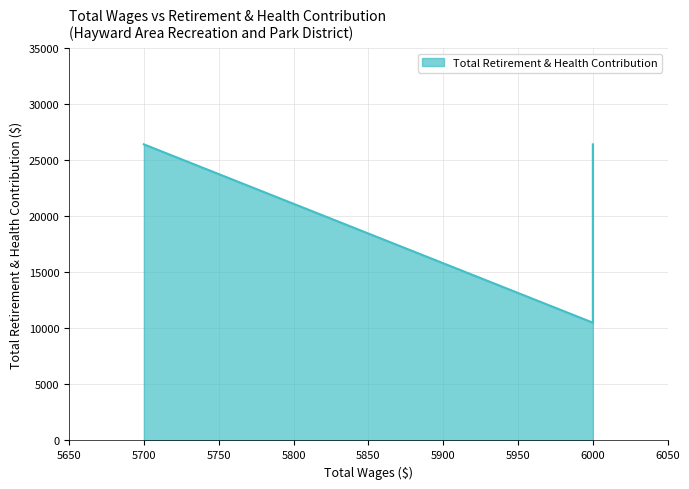

Is it true that the value at 6000 is 7191?

False